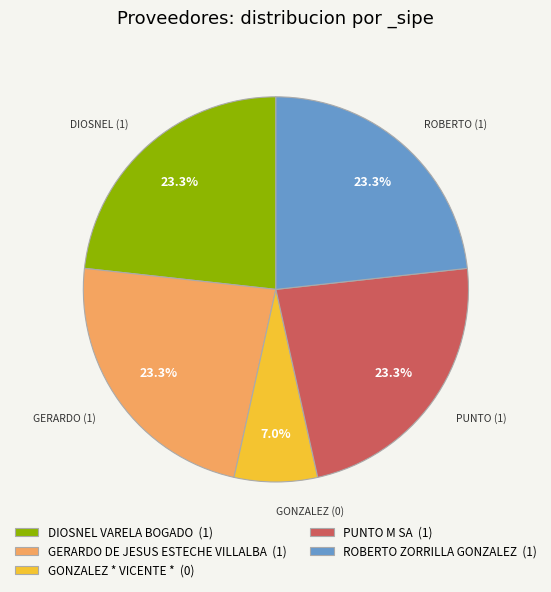

Which category has the smallest portion of the pie?

GONZALEZ * VICENTE *